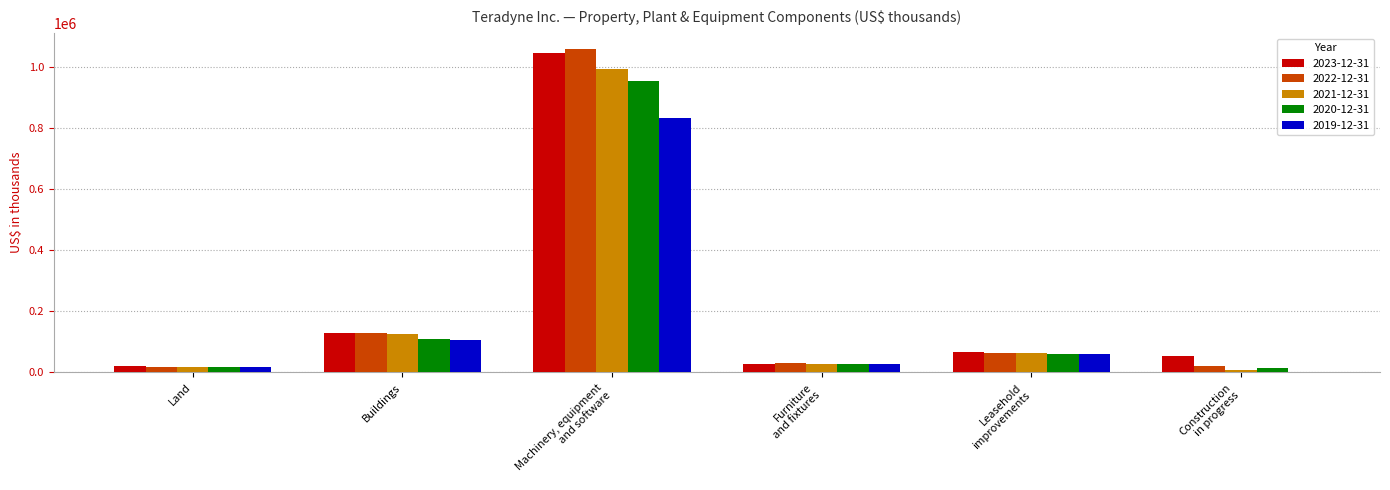

How many groups of bars are there?

6